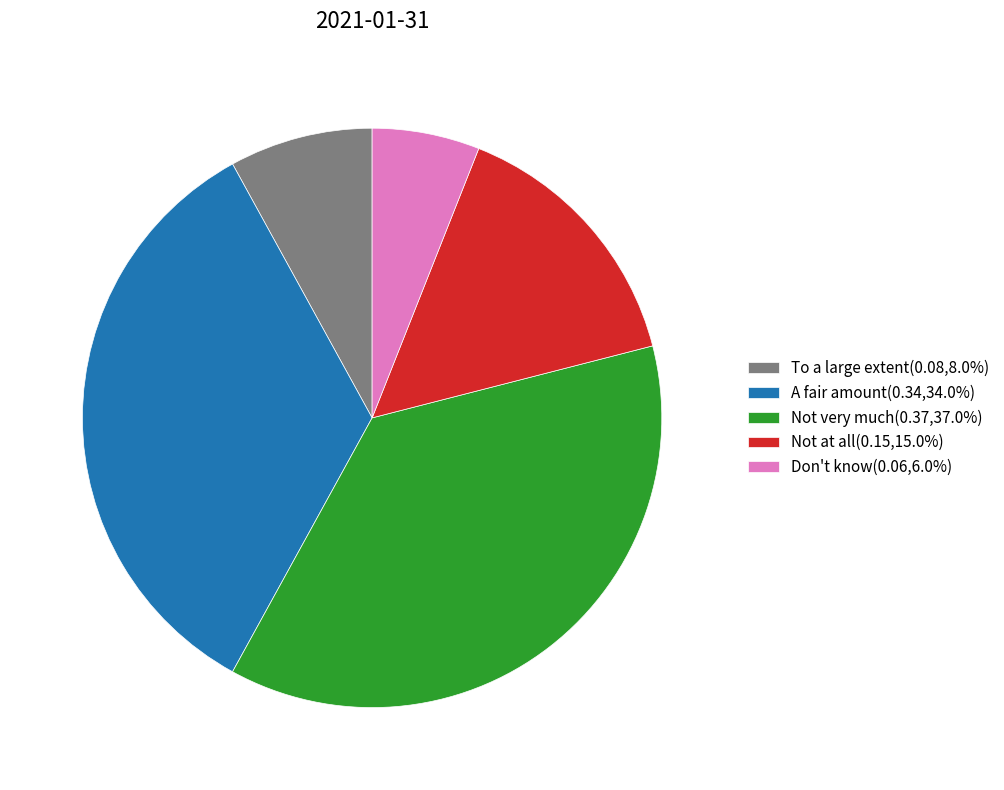

Do Not very much(0.37,37.0%) and Don't know(0.06,6.0%) together represent more than half of the pie?

No